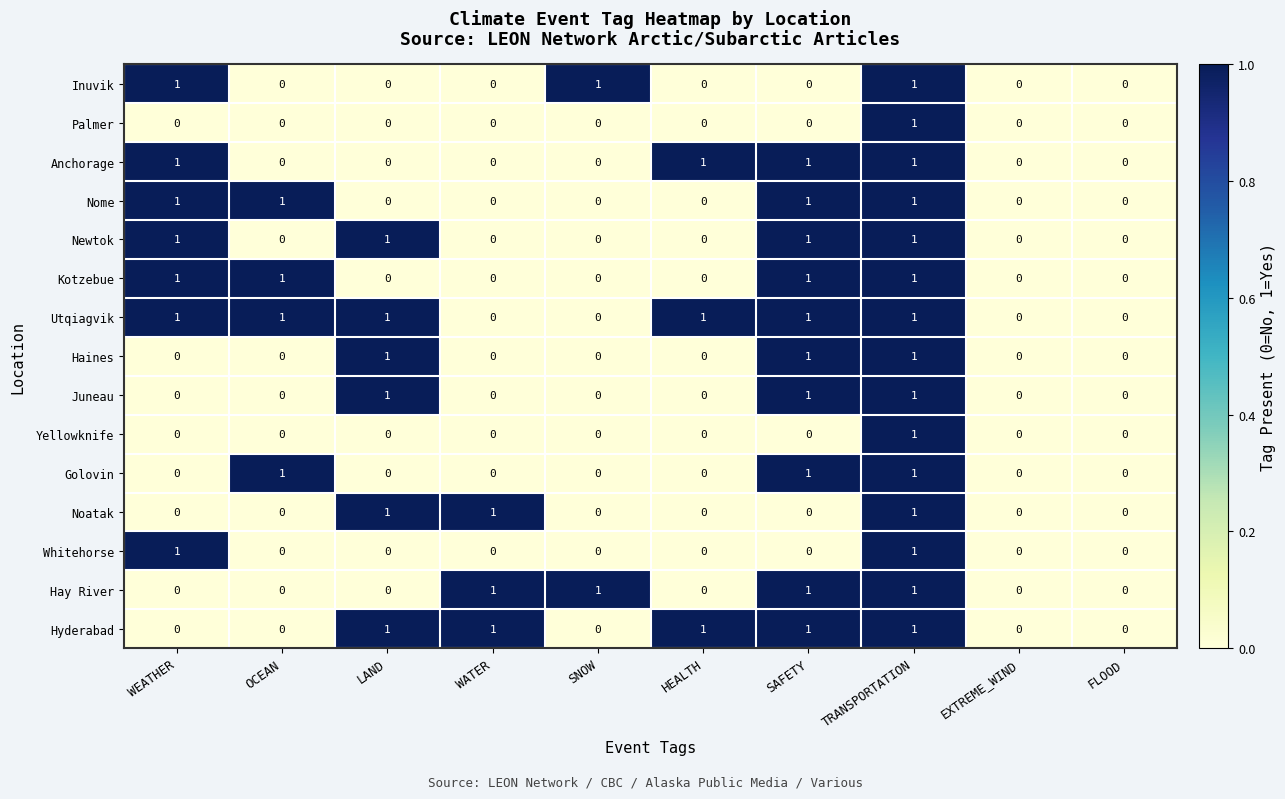

True or false: Whitehorse has a value of 0 at HEALTH.

True